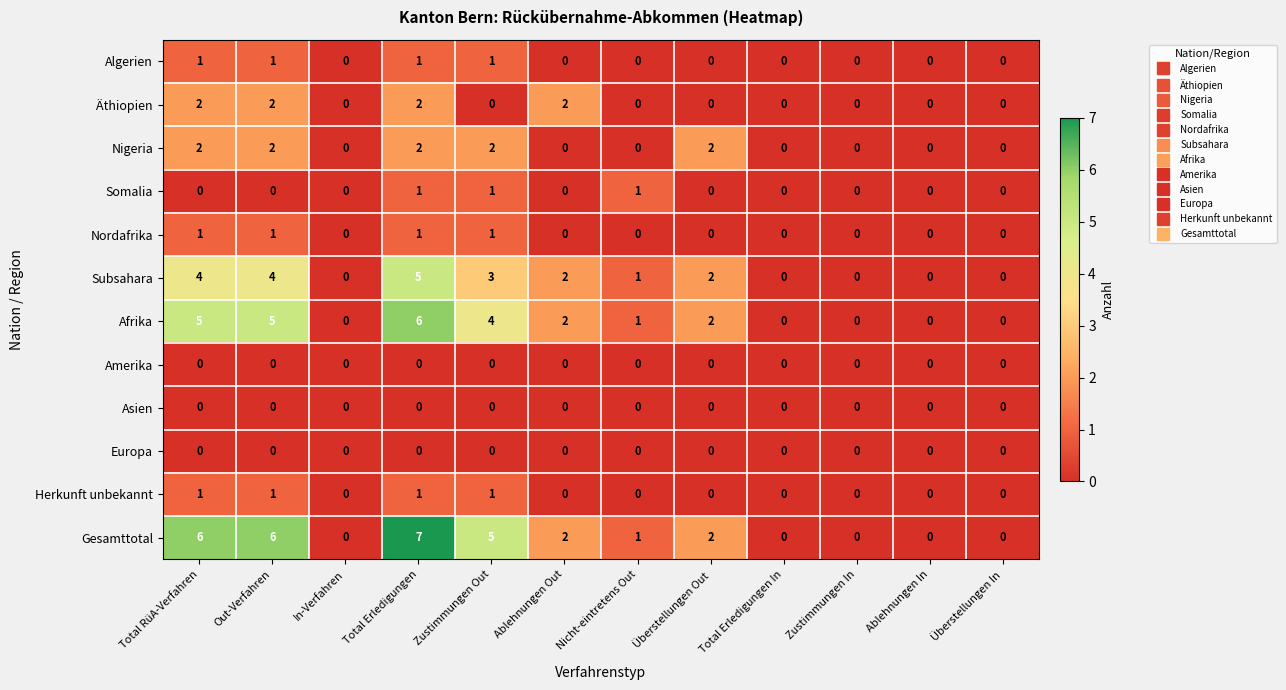

Which series has the largest range (max minus min)?

Gesamttotal